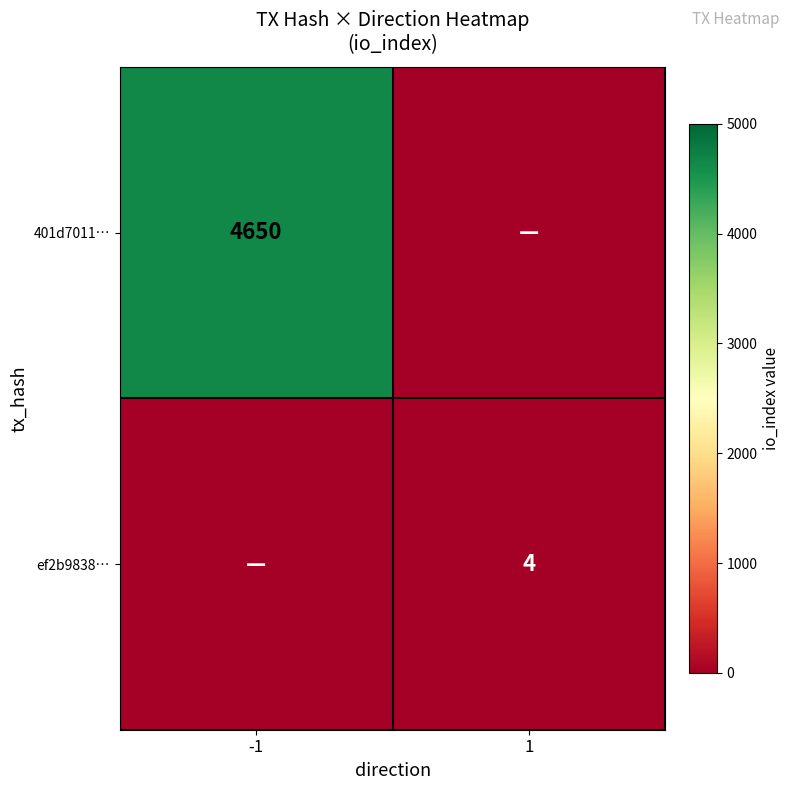

Is the value of 401d7011… at -1 greater than the value of ef2b9838… at 1?

Yes